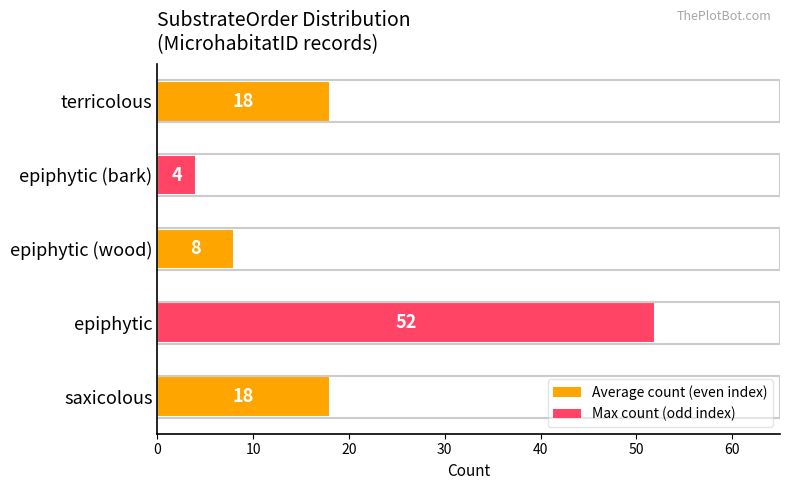

What is the approximate value at saxicolous, to the nearest 10?

20